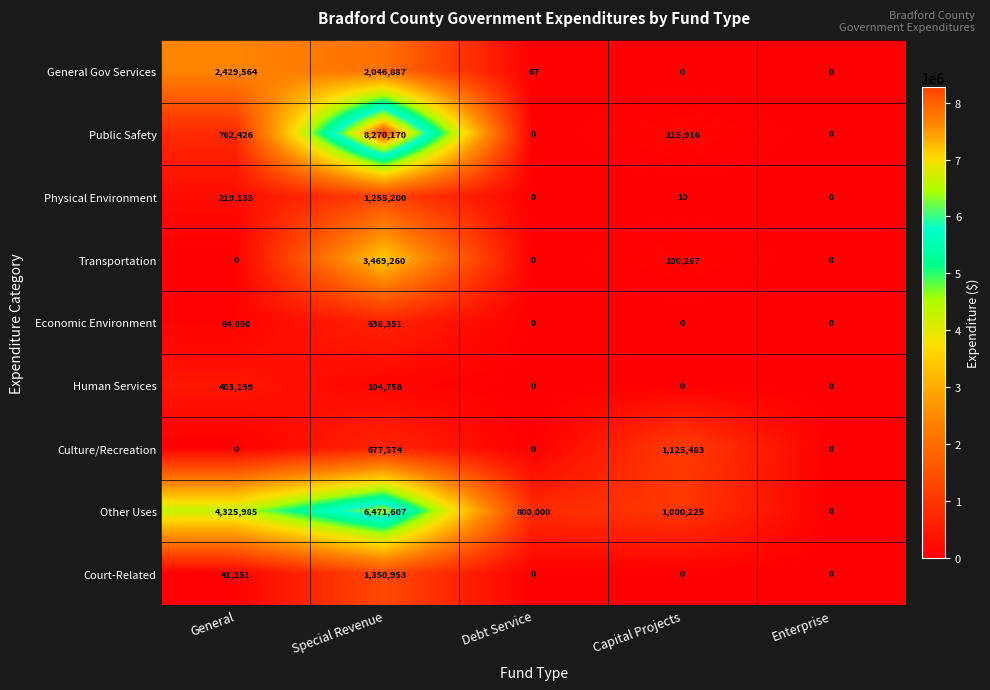

How many categories are shown in the chart?

5